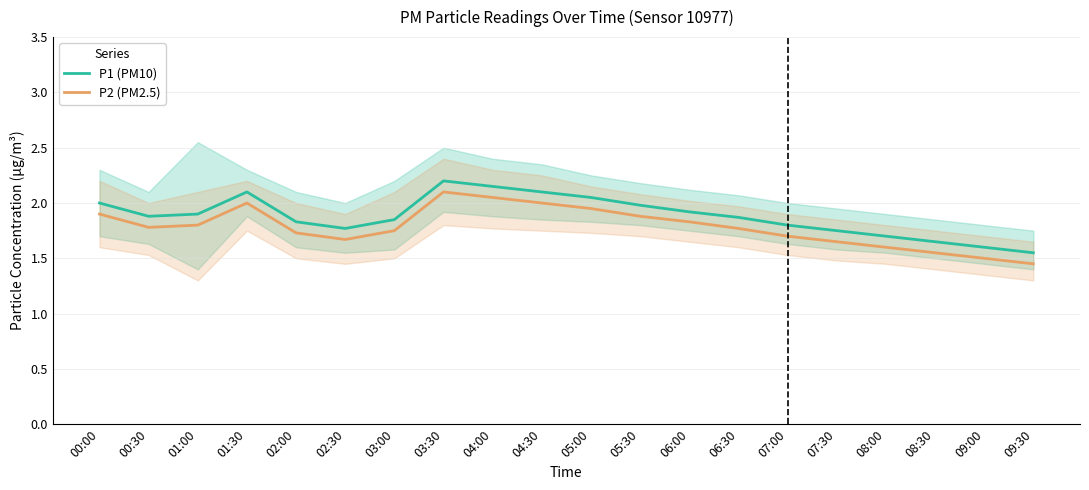

At which category is the sum across all series the highest?

03:30